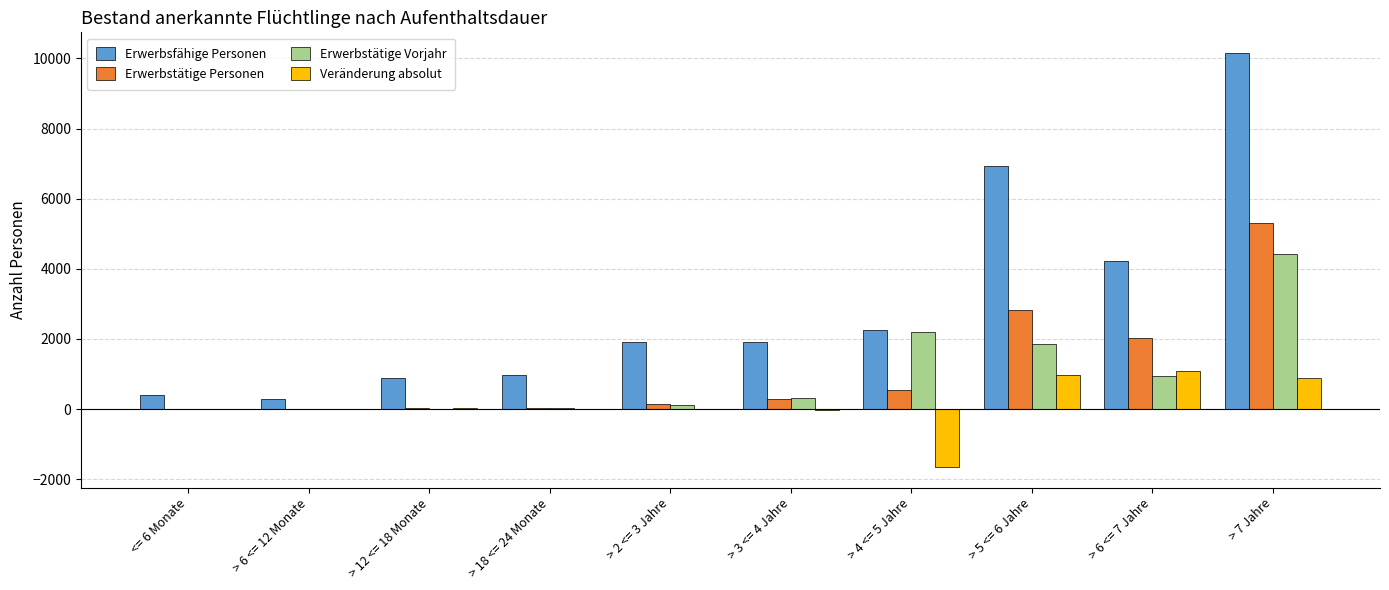

What is the sum of the Erwerbstätige Personen values at > 4 <= 5 Jahre and > 6 <= 7 Jahre?

2568